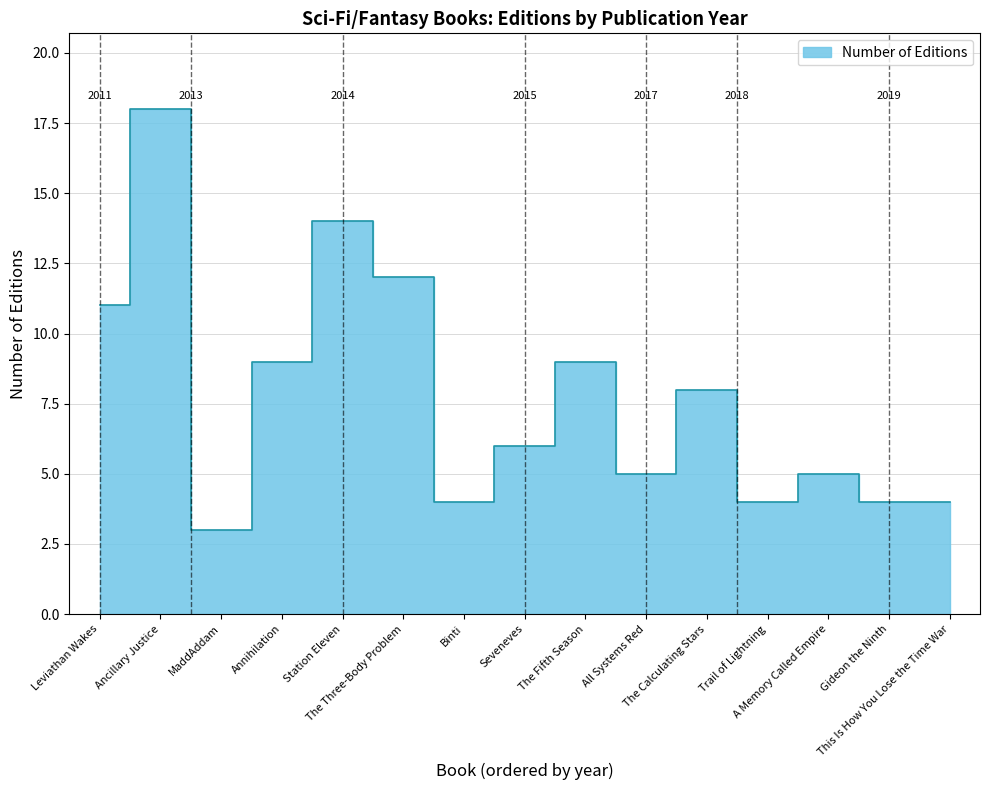

What is the label of the 15th point from the left?

This Is How You Lose the Time War